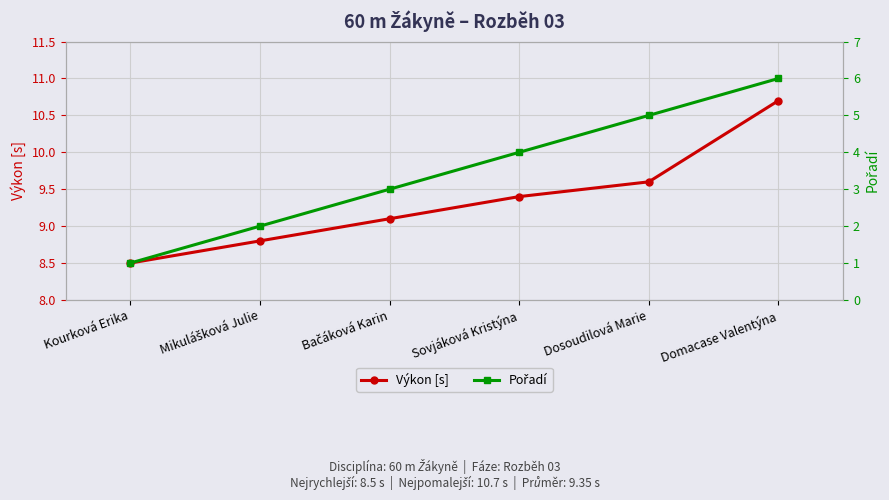

True or false: Pořadí has more than 2 points higher than both neighbors.

False